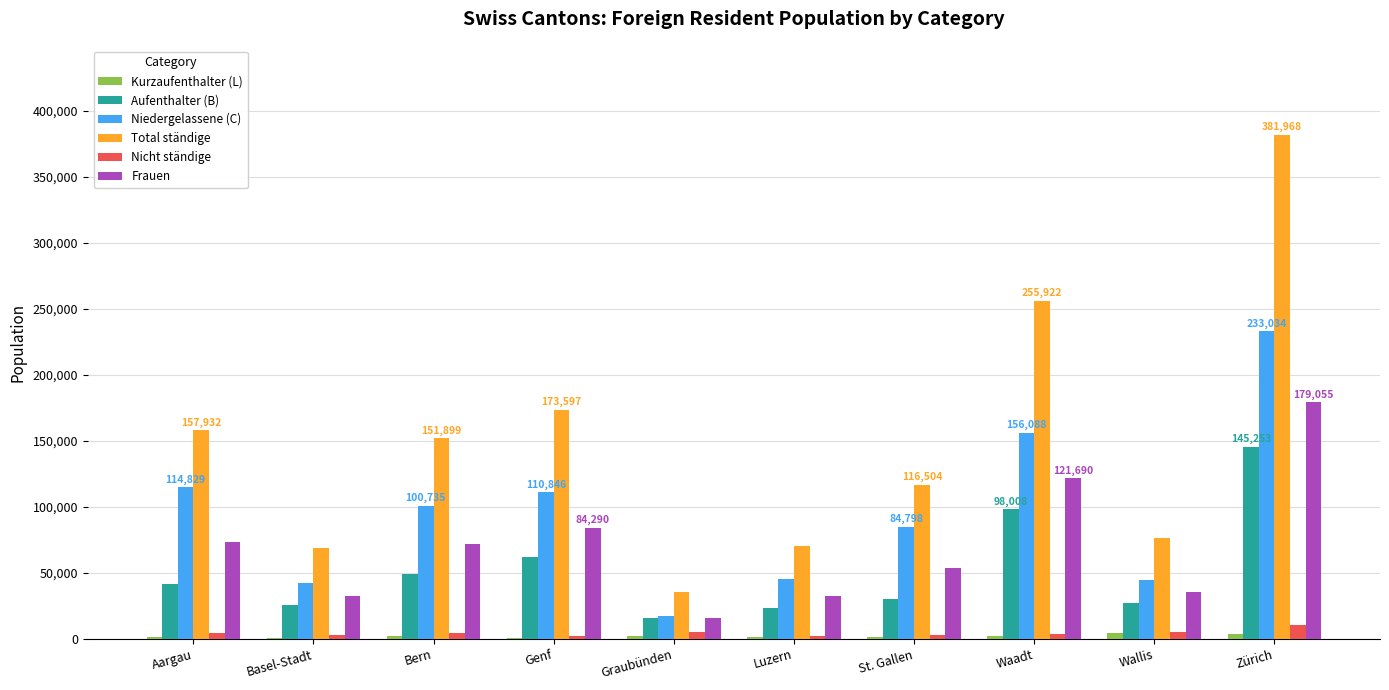

Is it true that Niedergelassene (C) equals 81009 at Luzern?

False